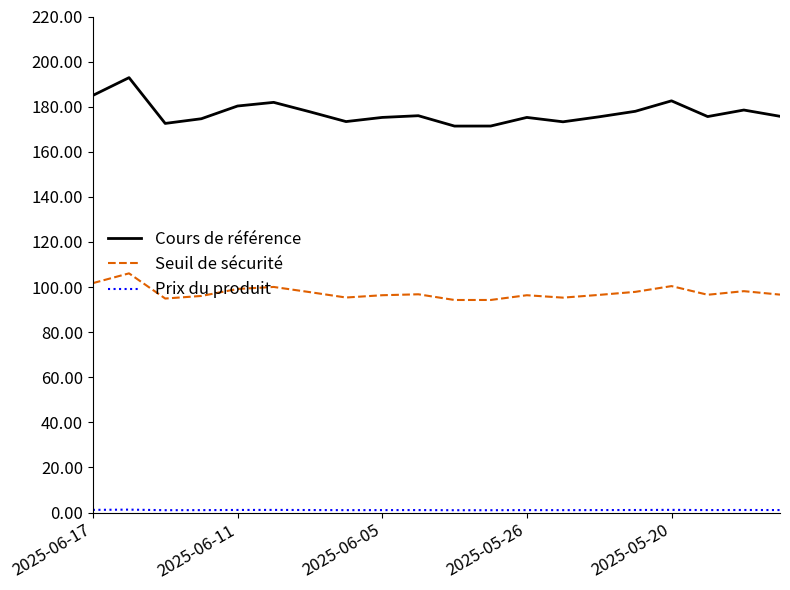

What is the maximum value for Seuil de sécurité?

106.1